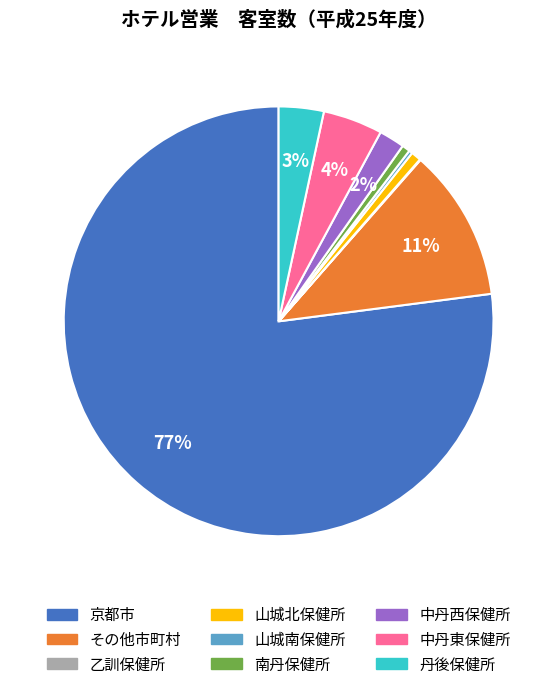

Do 南丹保健所 and 中丹東保健所 together represent more than half of the pie?

No